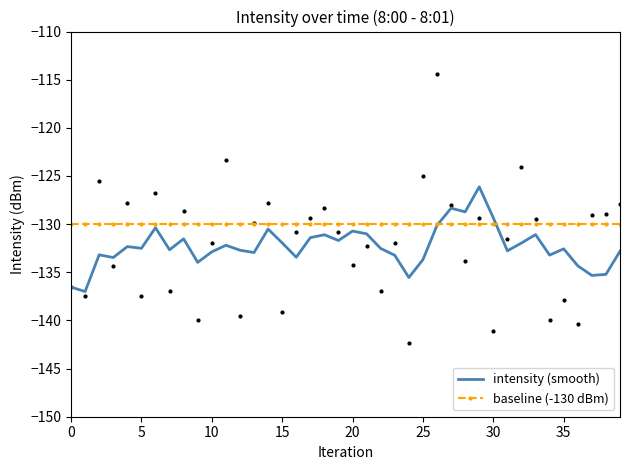

What is the maximum value for intensity (smooth)?

-126.1